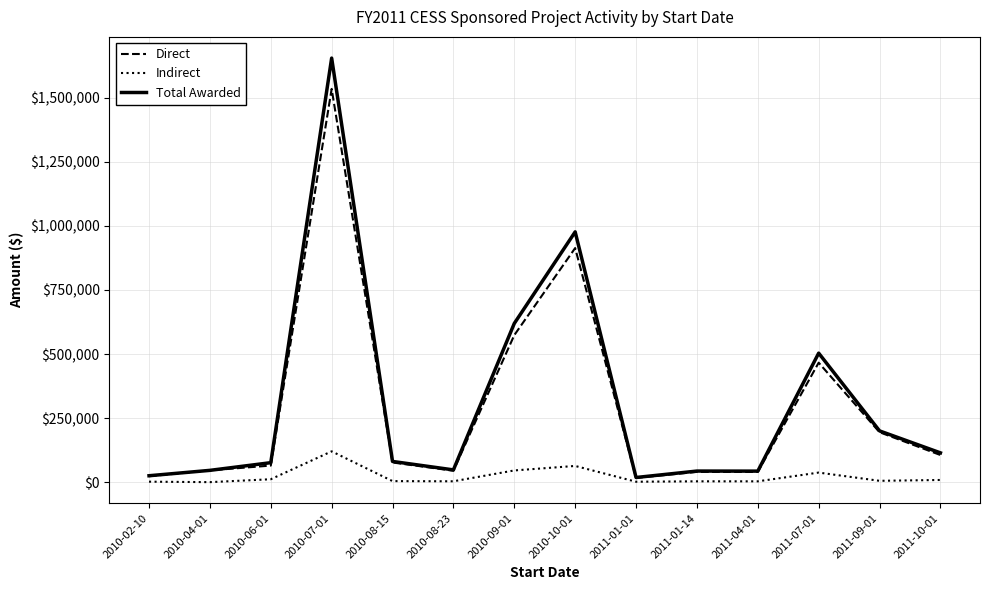

What is the sum of all Direct values?

4140414